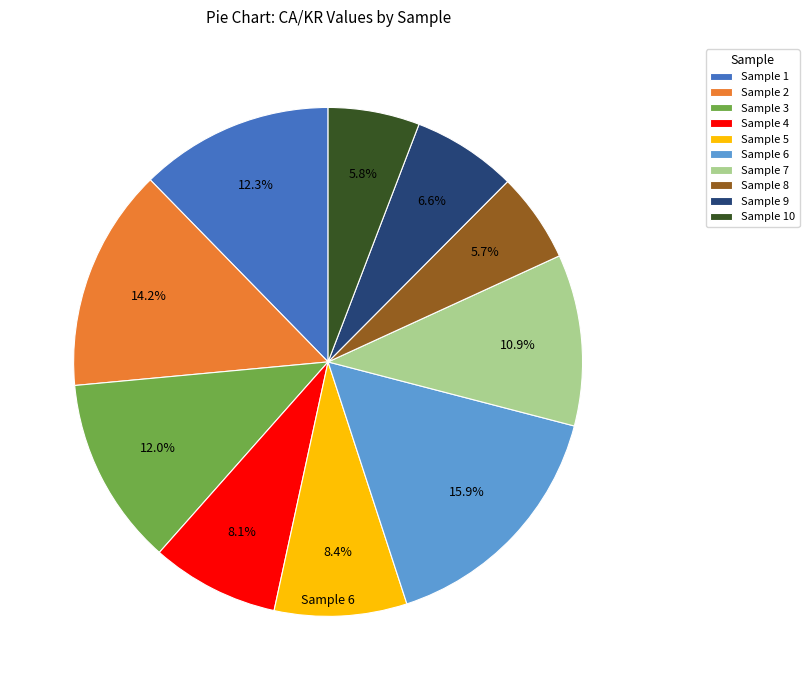

Is there a majority slice in this chart?

No